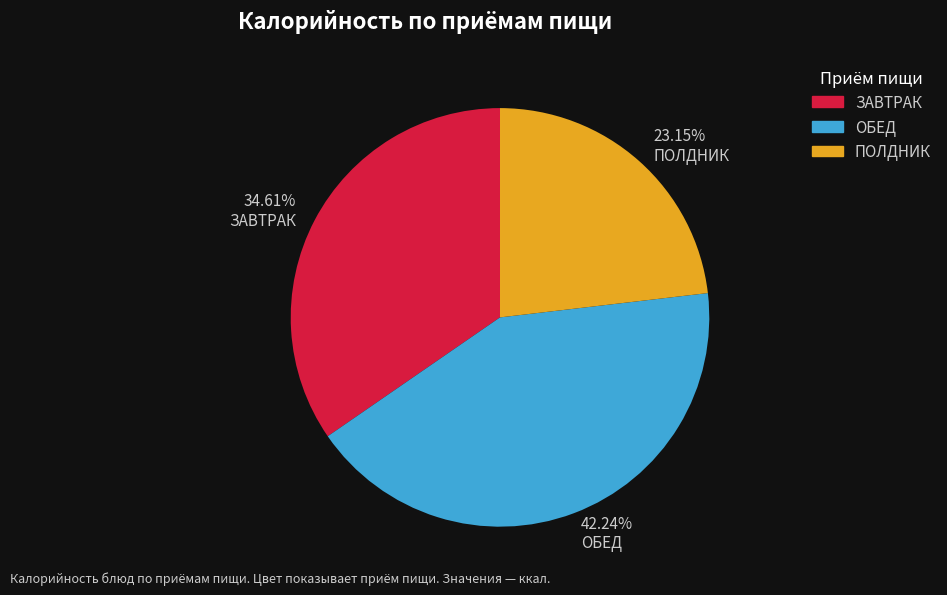

Which category has the biggest portion of the pie?

ОБЕД